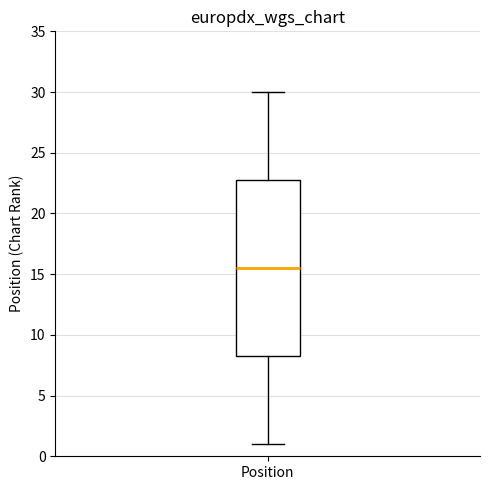

Read this box plot against the y-axis: the position of the median line, the range covered by the box, and the ends of both whiskers. The values are not printed on the chart, so give them approximately, as read against the axis.

median 15.5, box 8.5 to 23.0, whiskers 1.0 to 30.0